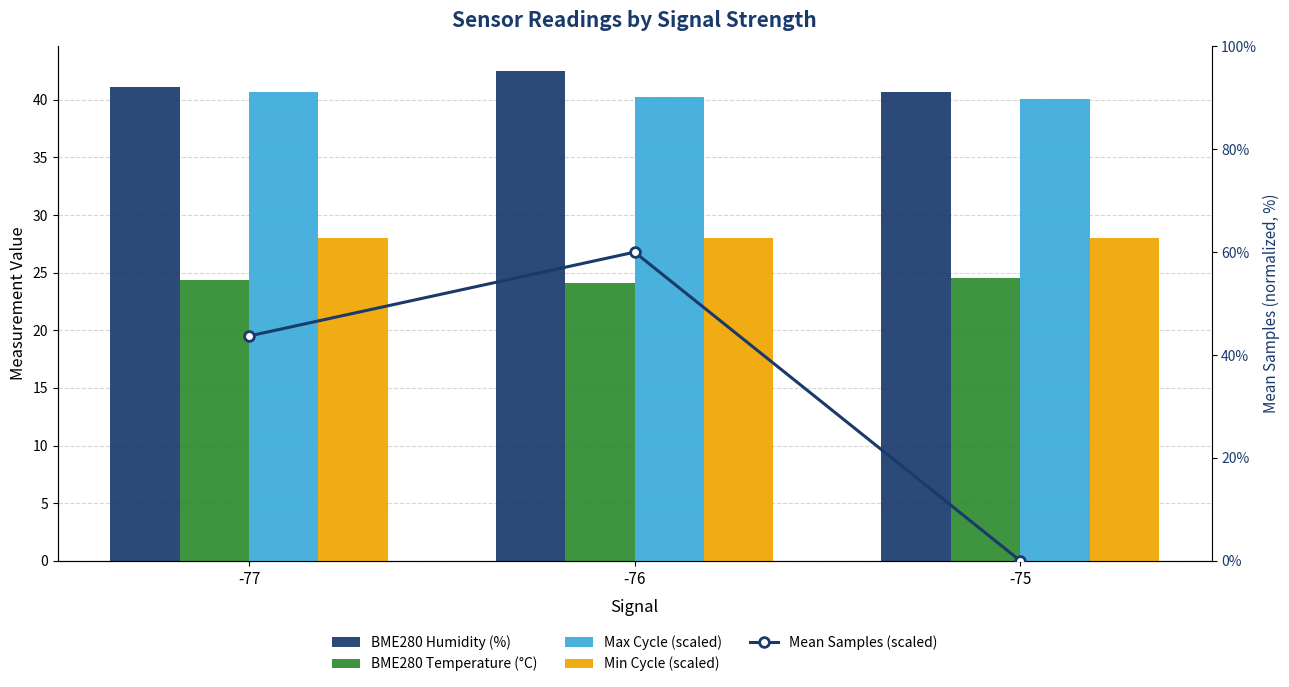

How many series are shown in this chart?

5